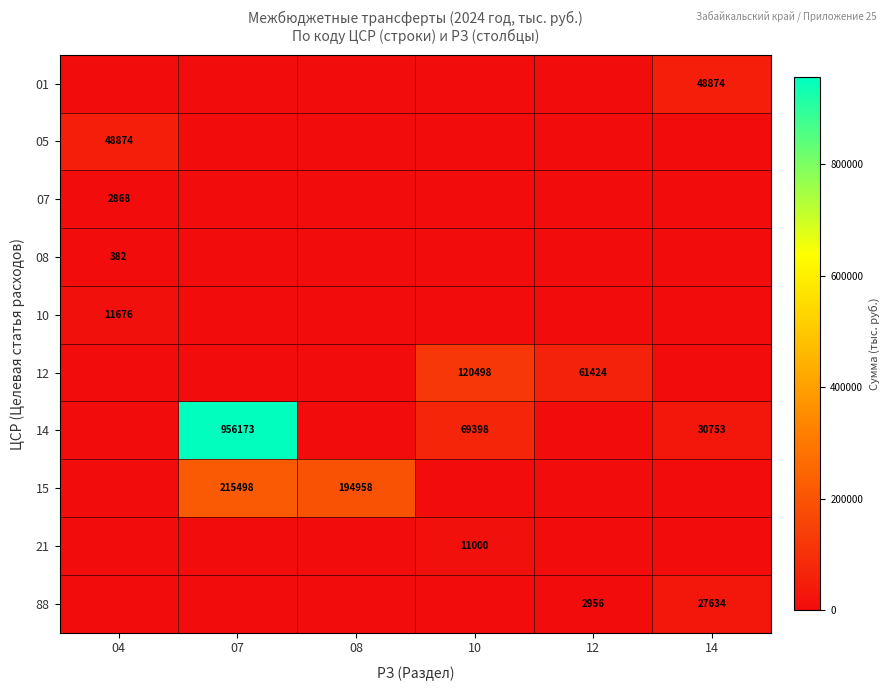

What is the sum of the 88 values at 14 and 12?

30590